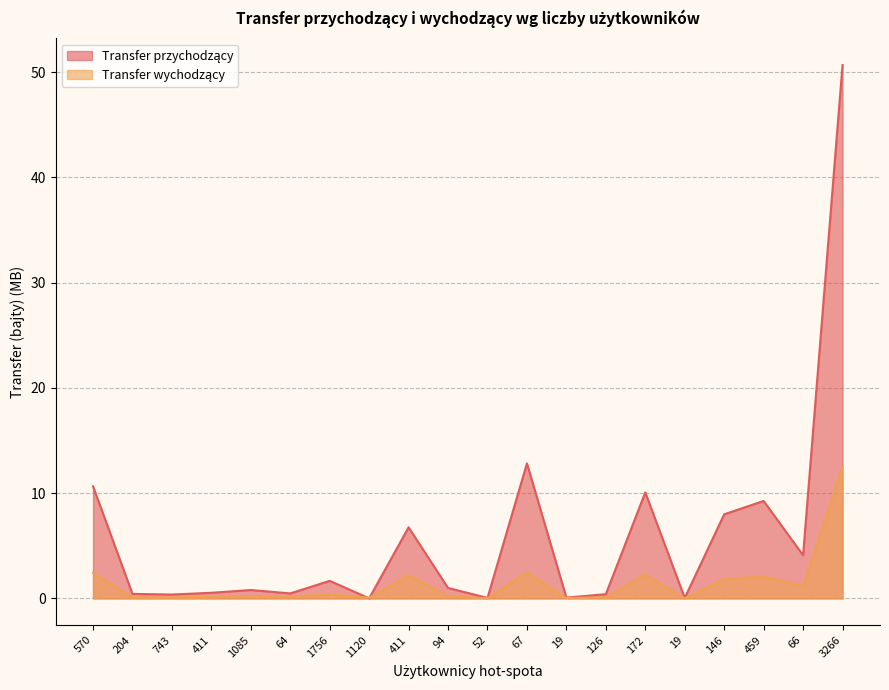

Reading left to right, extract all data points from this chart.

Transfer przychodzący: 570=10.7	204=0.4	743=0.4	411=0.5	1085=0.8	64=0.5	1756=1.7	1120=0.0	411=6.8	94=1.0	52=0.0	67=12.8	19=0.1	126=0.4	172=10.1	19=0.0	146=8.0	459=9.3	66=4.1	3266=50.7
Transfer wychodzący: 570=2.4	204=0.1	743=0.1	411=0.2	1085=0.2	64=0.2	1756=0.4	1120=0.1	411=2.2	94=0.3	52=0.0	67=2.5	19=0.0	126=0.1	172=2.3	19=0.0	146=1.8	459=2.1	66=1.2	3266=12.5